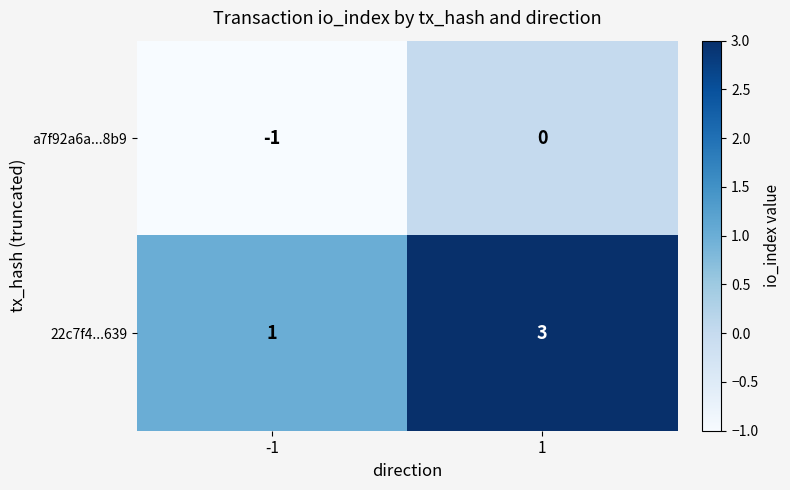

What is the sum of the 22c7f4...639 values at -1 and 1?

4